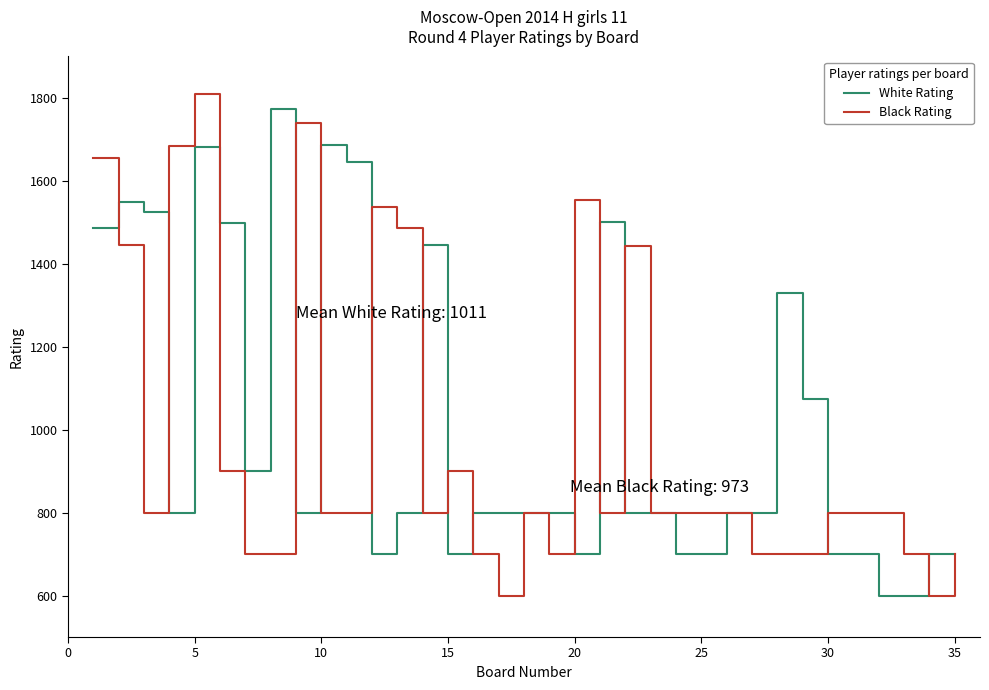

How many lines are shown in the chart?

2